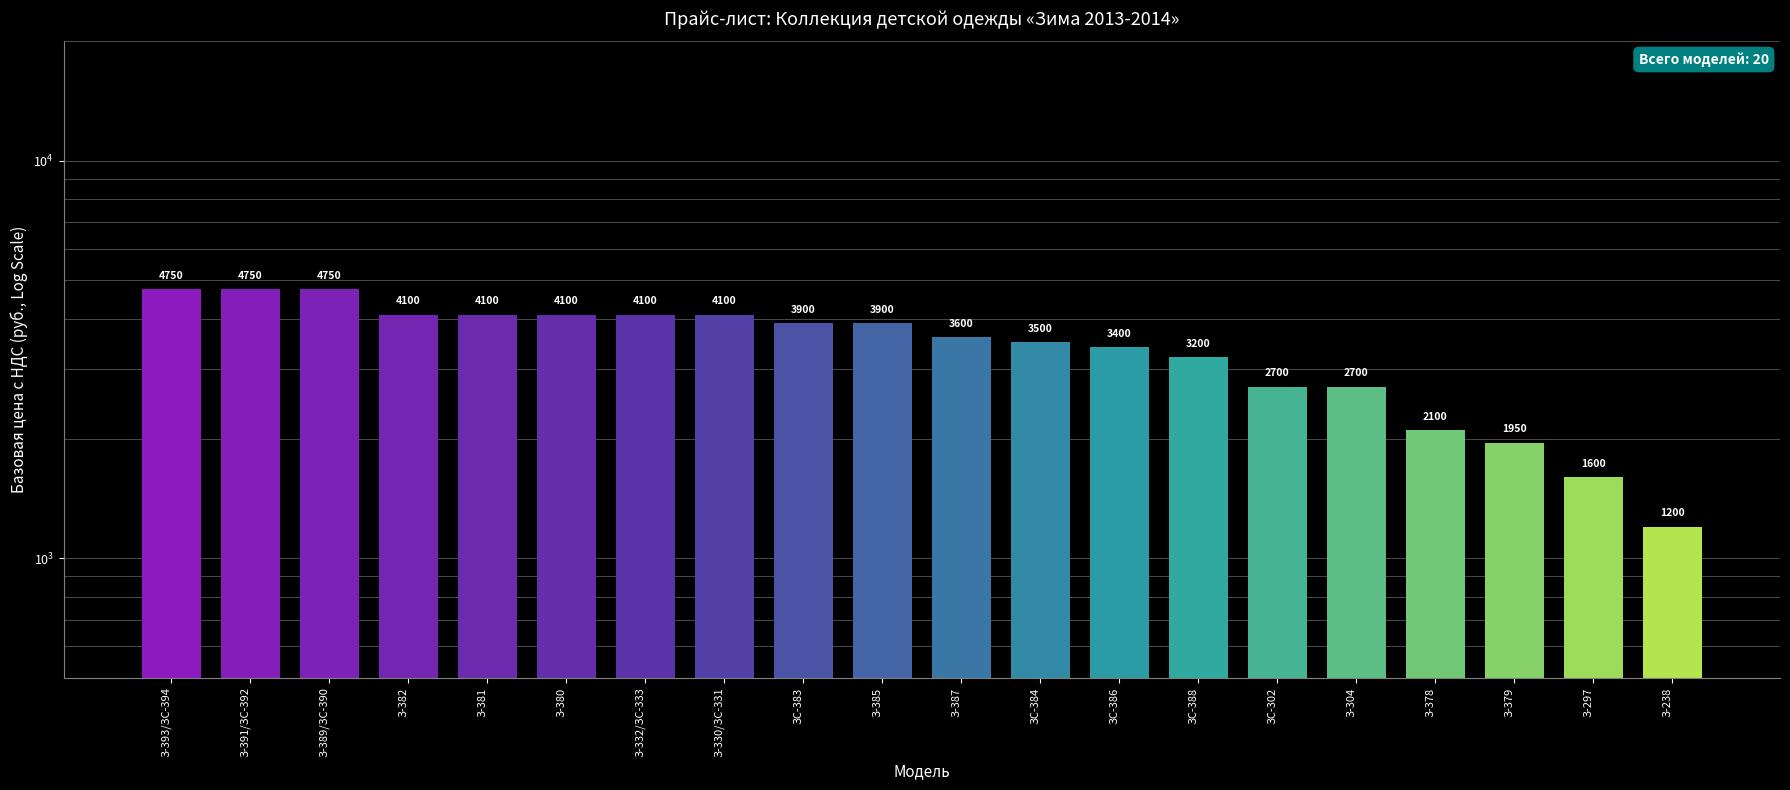

How many data points are less than 3900?

10